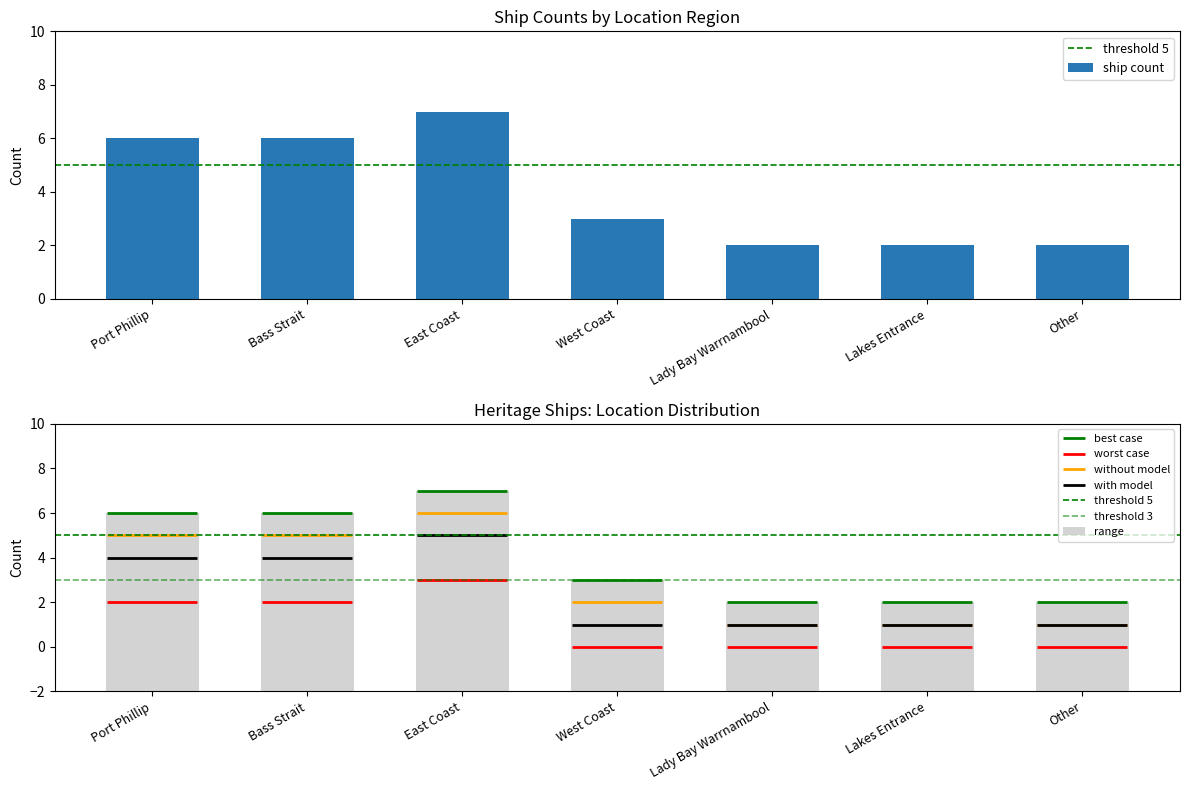

Count the number of values greater than 3.

3